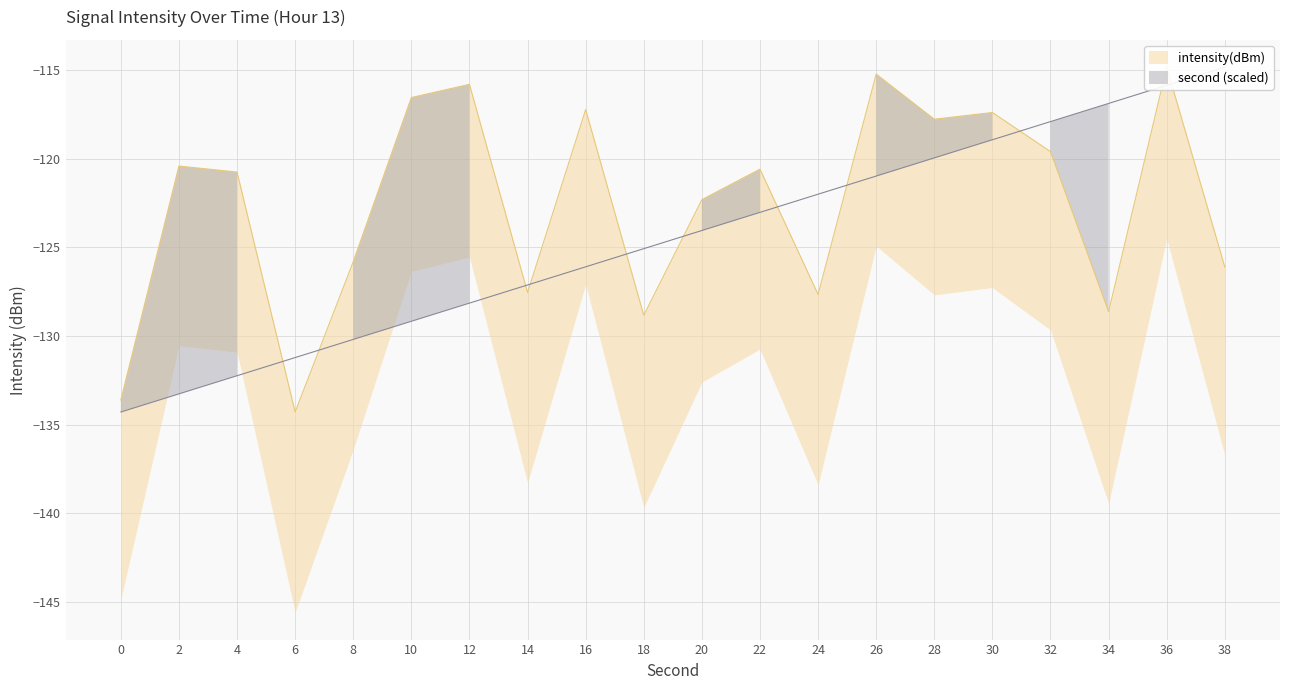

What is the value of the second point at the 13th from the left?

-122.0